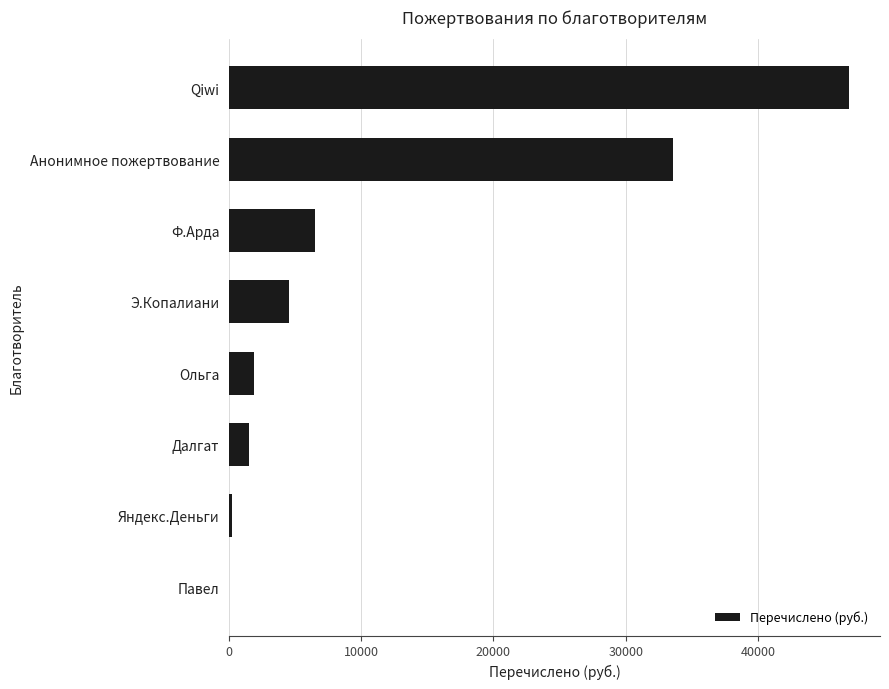

What is the approximate value at Э.Копалиани?

4500